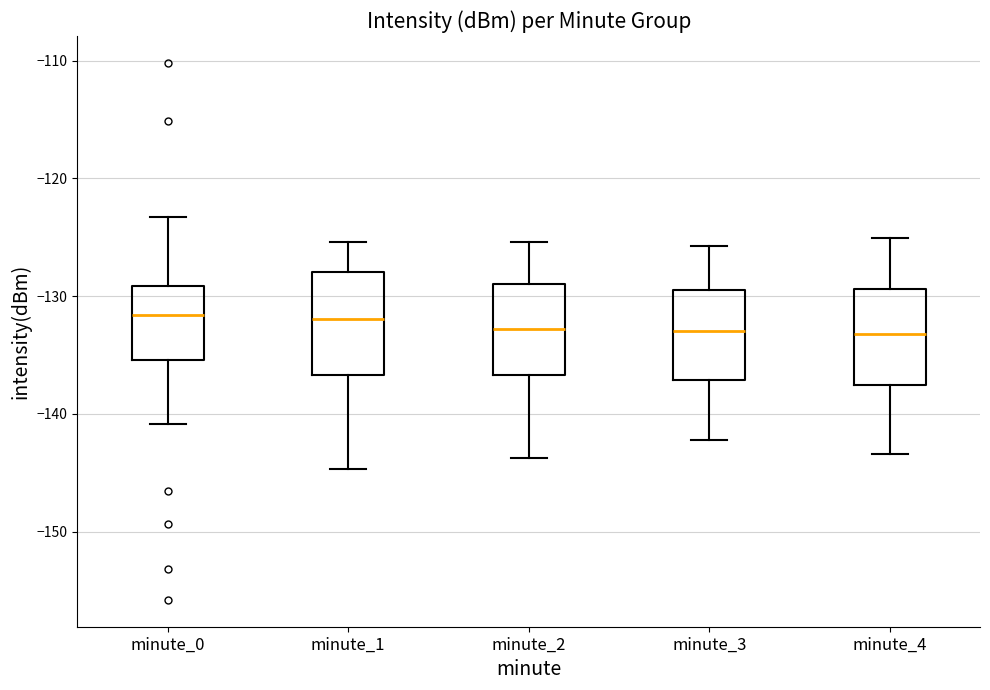

Reading left to right, read every box against the y-axis: the position of its median line, the range the box covers, and the ends of its whiskers. The values are not printed on the chart, so give them approximately, as read against the axis.

minute_0: median -132, box -135 to -129, whiskers -141 to -123
minute_1: median -132, box -137 to -128, whiskers -145 to -125
minute_2: median -133, box -137 to -129, whiskers -144 to -125
minute_3: median -133, box -137 to -129, whiskers -142 to -126
minute_4: median -133, box -137 to -129, whiskers -143 to -125